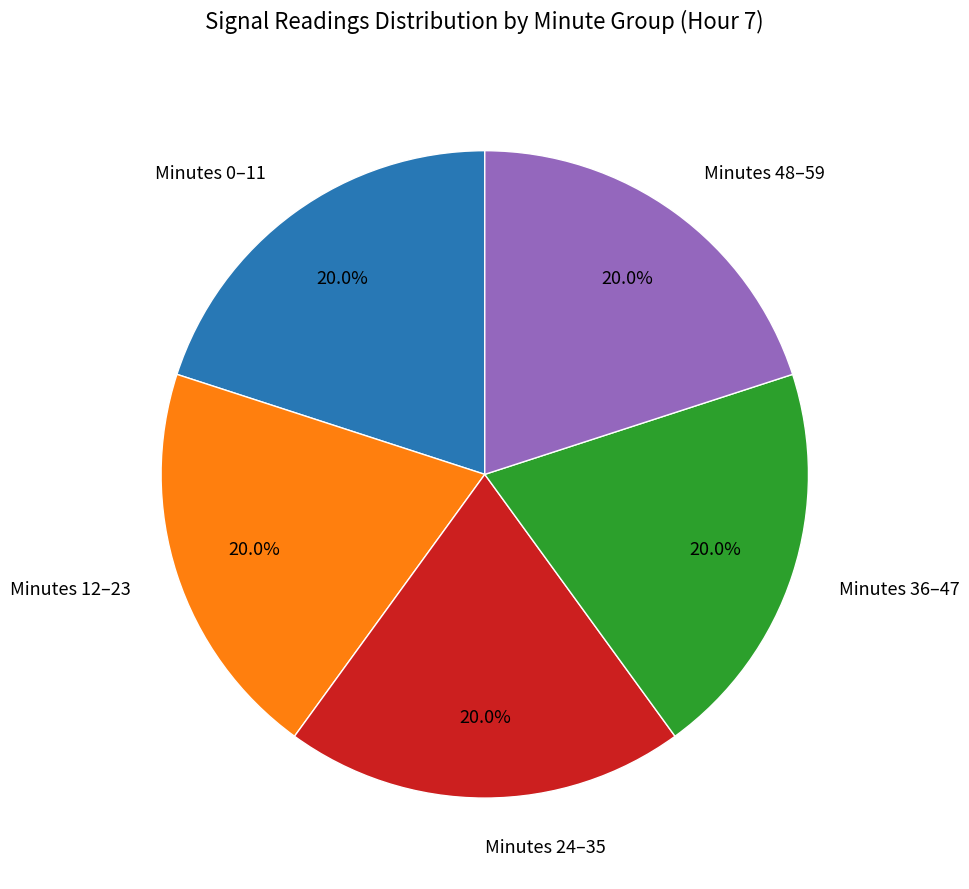

How many slices are in this pie chart?

5